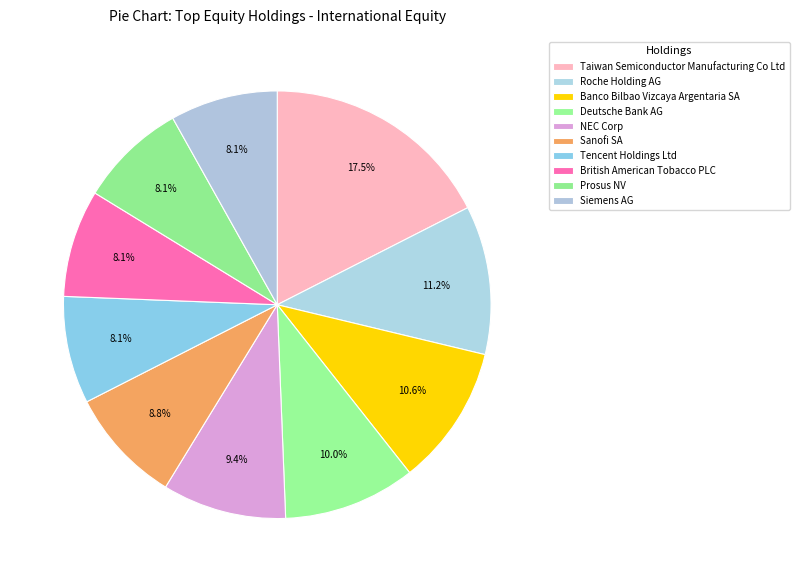

Is Roche Holding AG the majority of the pie?

No